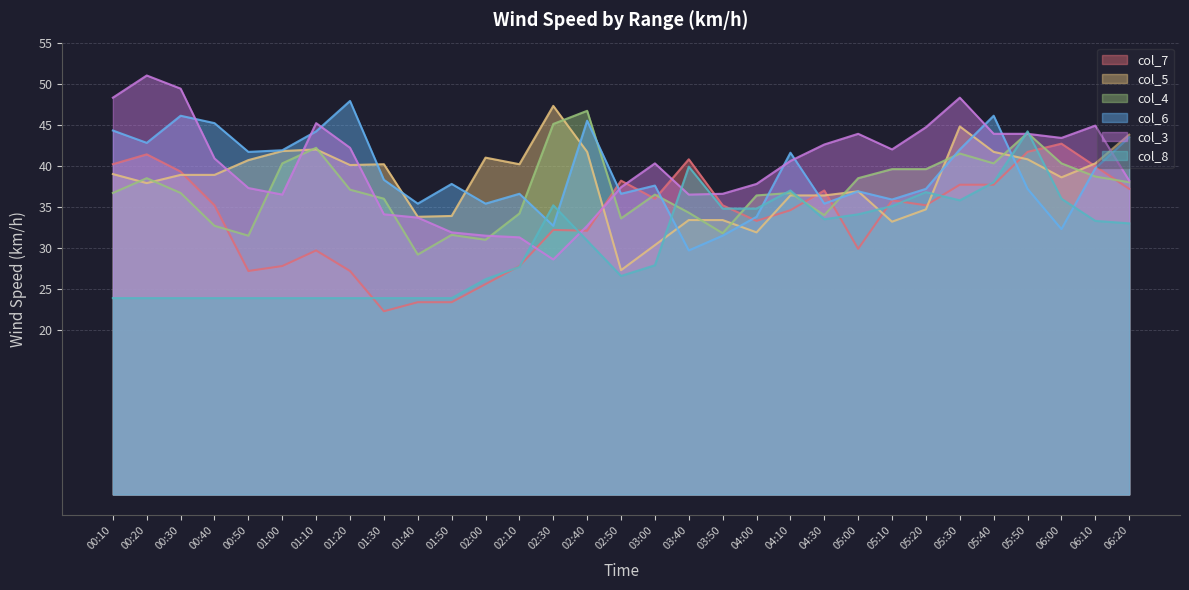

In col_3, how many points are lower than both neighbors (excluding endpoints)?

5